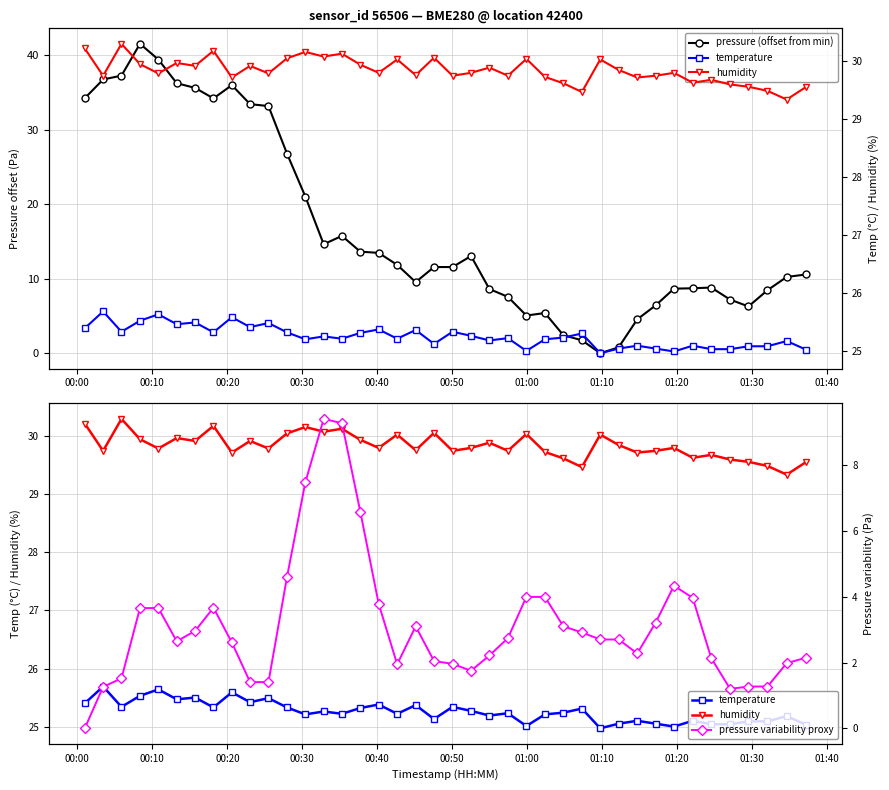

How many values in pressure (offset from min) are above zero?

39